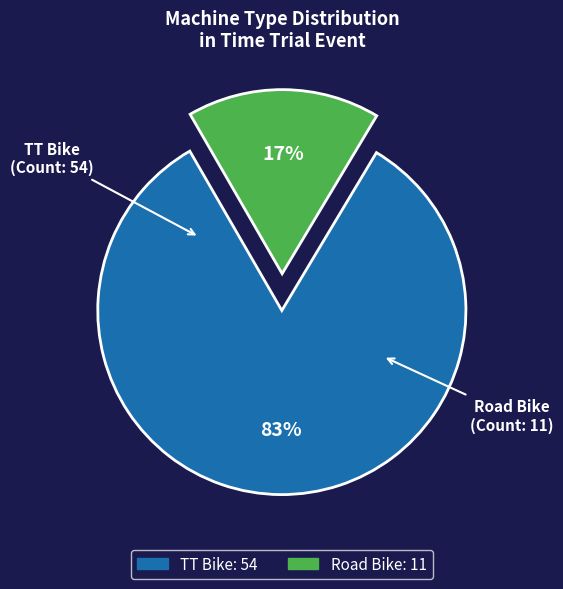

Combined, do Road Bike and TT Bike account for over 50%?

Yes